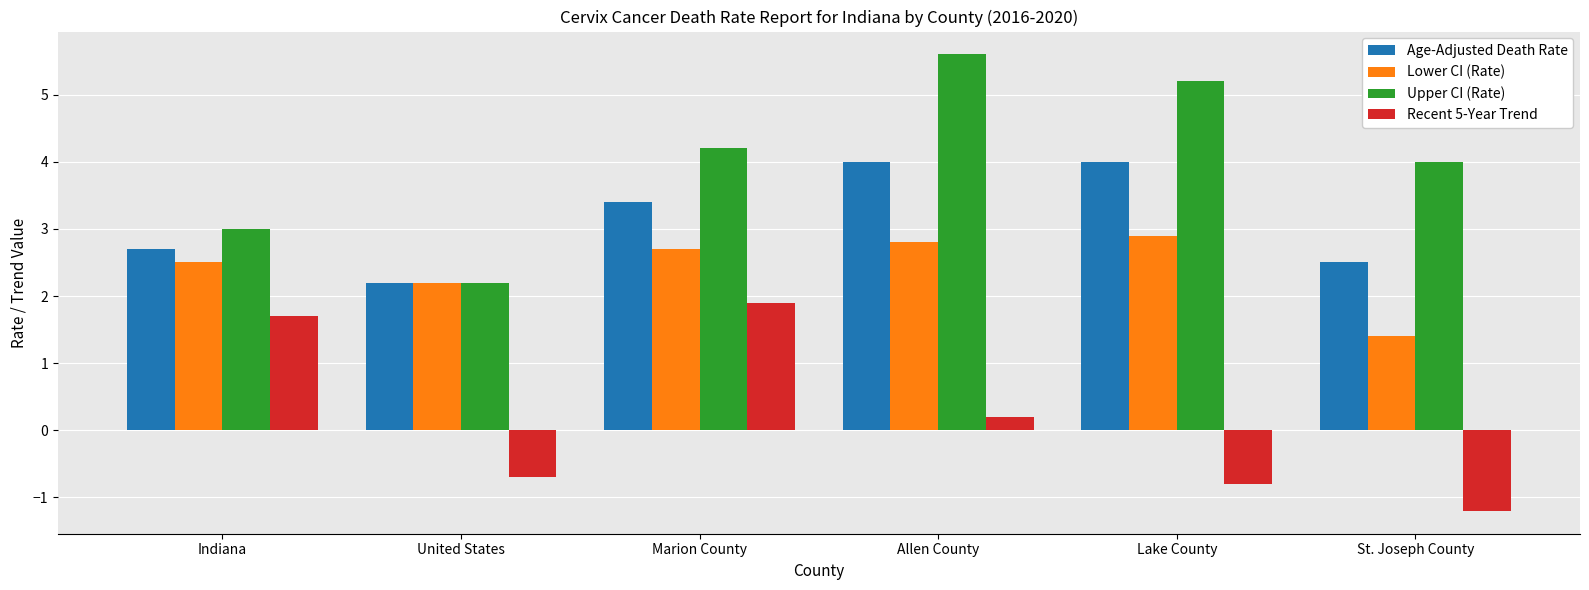

What is the label of the 4th bar from the right?

Marion County